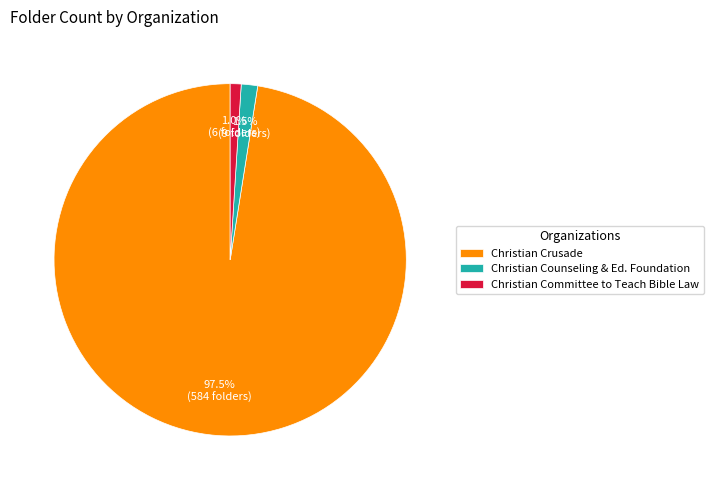

How many slices are in this pie chart?

3